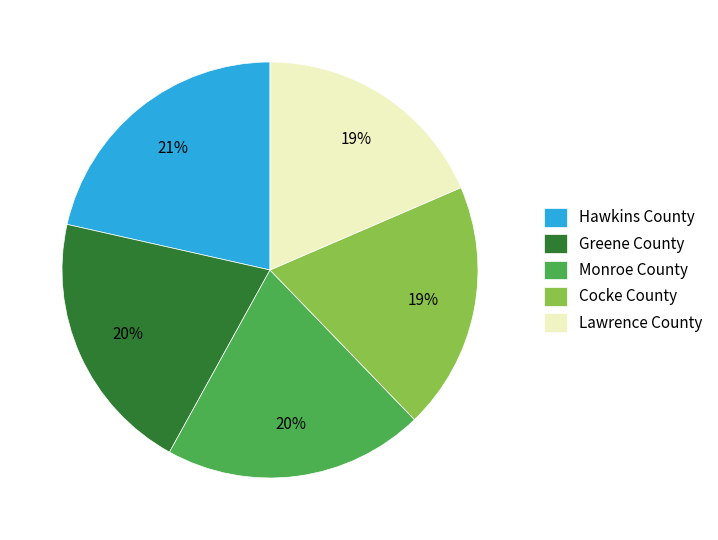

Which category has the biggest portion of the pie?

Hawkins County